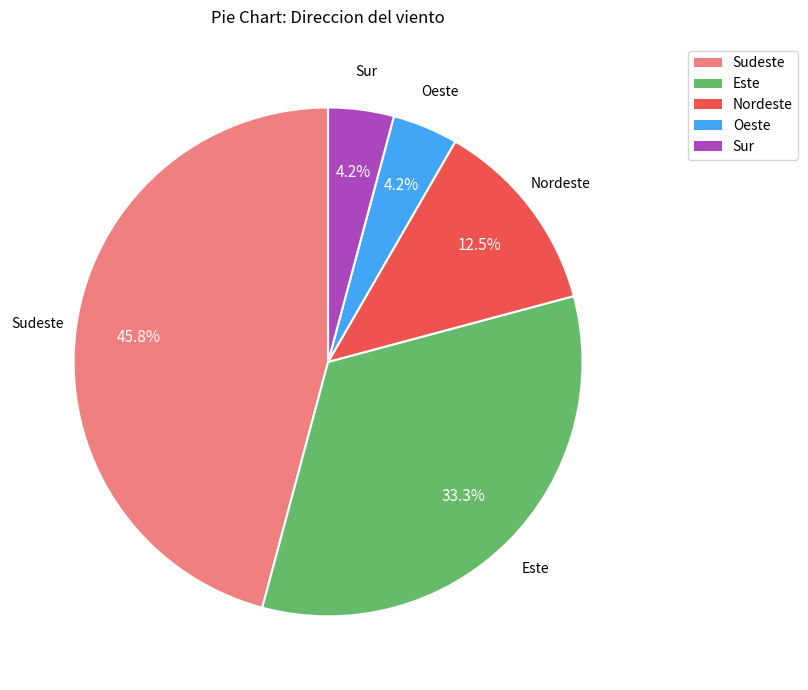

Which has a higher value, Sur or Este?

Este